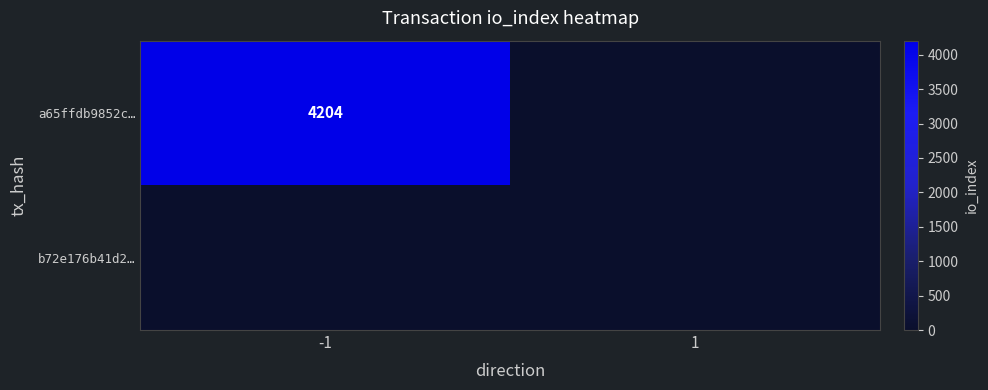

Is it true that a65ffdb9852c… equals 6585 at -1?

False